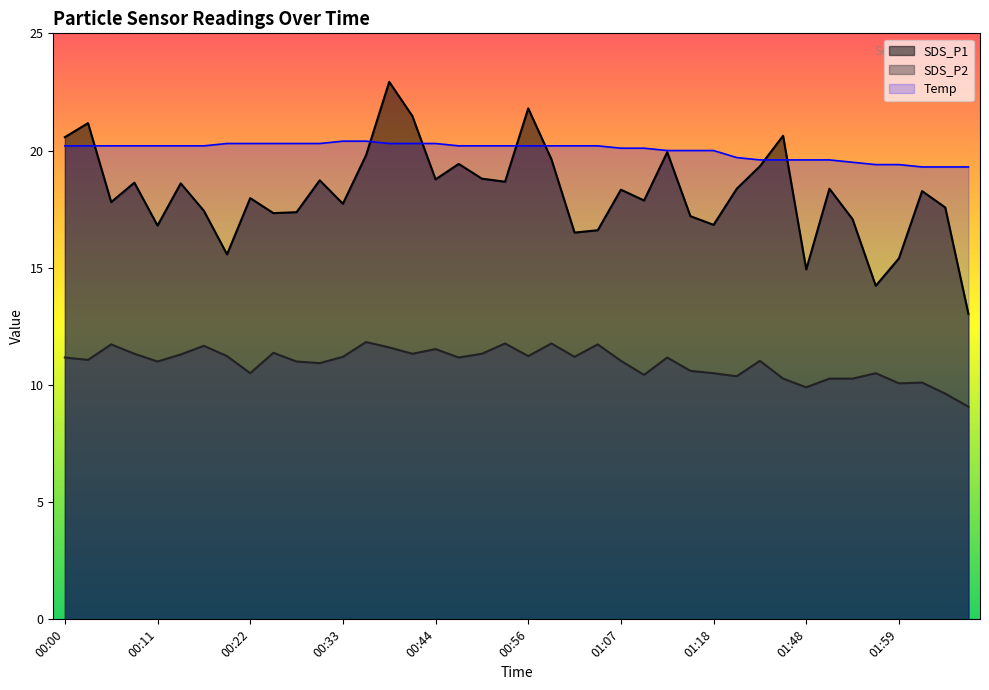

Reading left to right, transcribe all the data shown in this chart.

SDS_P1: 00:00=20.6	00:02=21.2	00:05=17.8	00:08=18.6	00:11=16.8	00:14=18.6	00:16=17.4	00:19=15.6	00:22=18.0	00:25=17.3	00:28=17.4	00:30=18.7	00:33=17.7	00:36=19.8	00:39=22.9	00:42=21.5	00:44=18.8	00:47=19.4	00:50=18.8	00:53=18.7	00:56=21.8	00:58=19.6	01:01=16.5	01:04=16.6	01:07=18.3	01:10=17.9	01:12=19.9	01:15=17.2	01:18=16.8	01:39=18.4	01:42=19.3	01:45=20.6	01:48=14.9	01:51=18.4	01:53=17.1	01:56=14.2	01:59=15.4	02:02=18.3	02:05=17.6	02:07=13.0
SDS_P2: 00:00=11.2	00:02=11.1	00:05=11.7	00:08=11.3	00:11=11.0	00:14=11.3	00:16=11.7	00:19=11.2	00:22=10.5	00:25=11.4	00:28=11.0	00:30=10.9	00:33=11.2	00:36=11.8	00:39=11.6	00:42=11.3	00:44=11.5	00:47=11.2	00:50=11.3	00:53=11.8	00:56=11.2	00:58=11.8	01:01=11.2	01:04=11.7	01:07=11.0	01:10=10.4	01:12=11.2	01:15=10.6	01:18=10.5	01:39=10.4	01:42=11.0	01:45=10.3	01:48=9.9	01:51=10.3	01:53=10.3	01:56=10.5	01:59=10.1	02:02=10.1	02:05=9.6	02:07=9.1